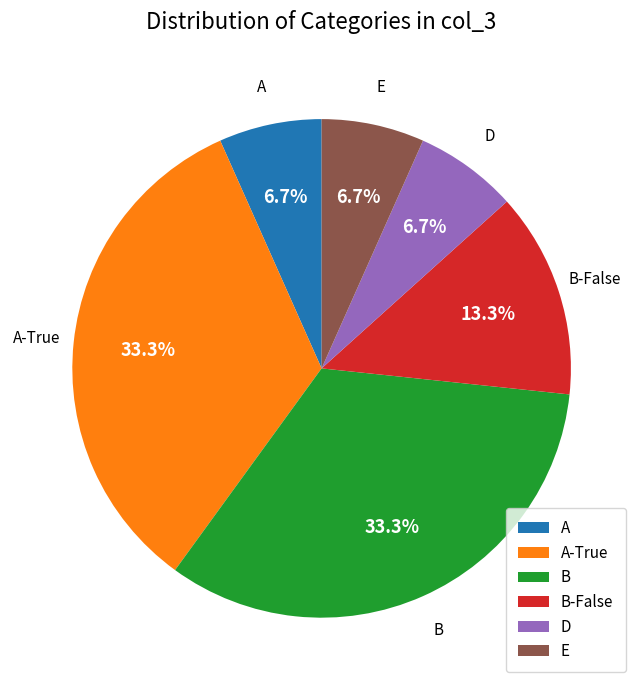

The D slice represents 1% of the pie. True or false?

False